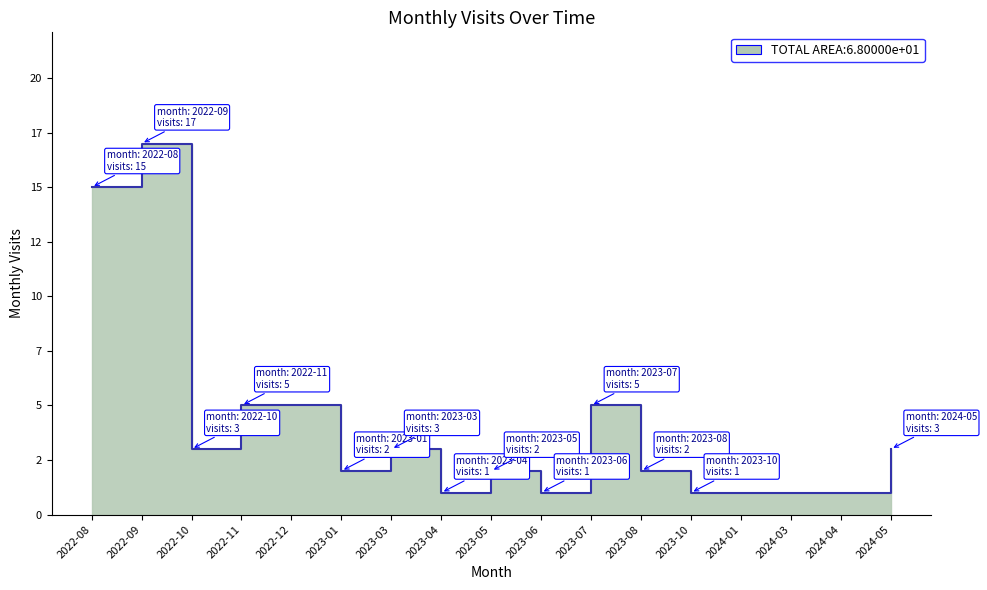

At which category does the chart reach its peak across all series?

2022-09